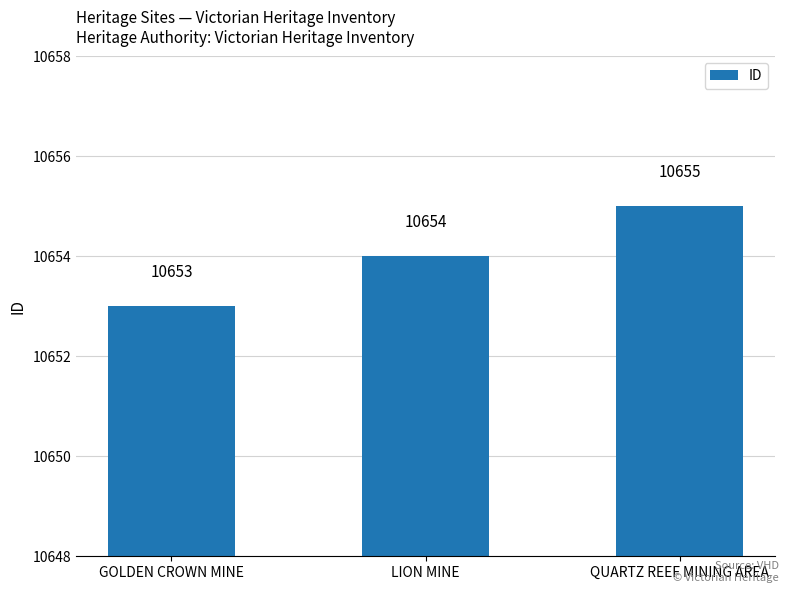

How many values are below 10654?

1